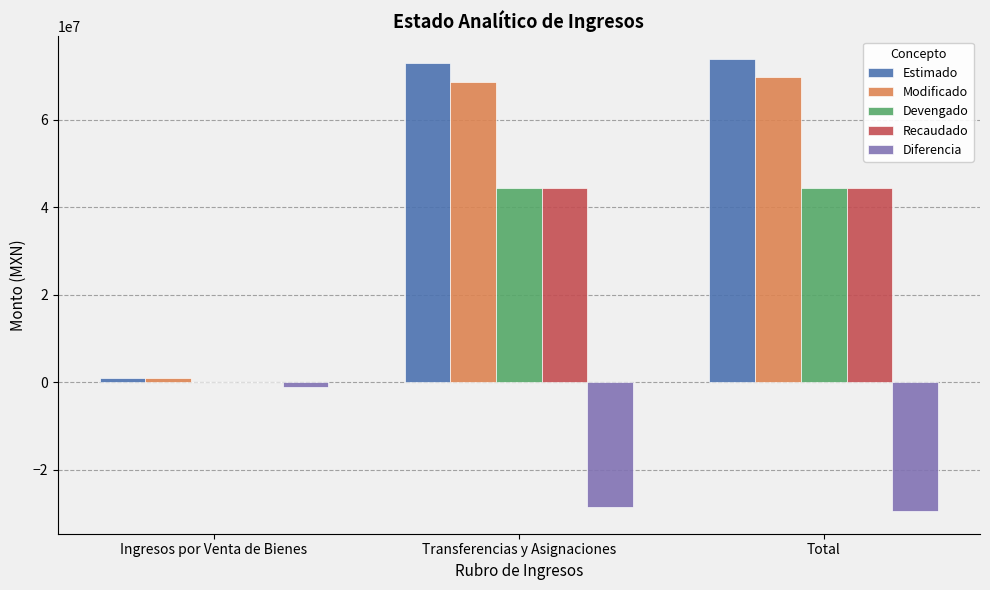

What are all the series names shown in the legend?

Estimado, Modificado, Devengado, Recaudado, Diferencia